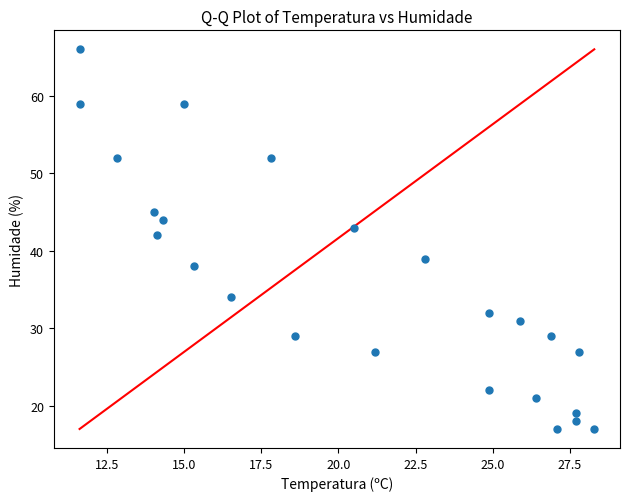

What is the range of Y values (max minus min)?

49